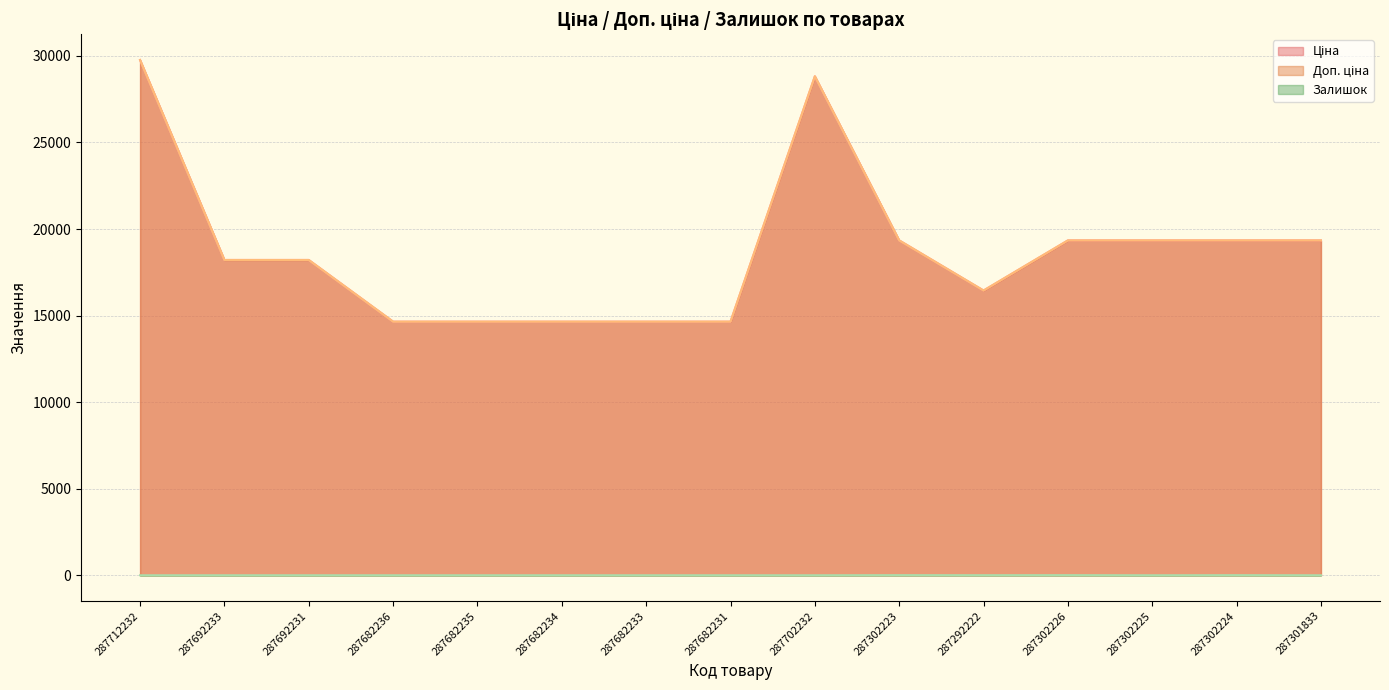

What is the difference between the Ціна values at 287682236 and 287302225?

4693.5